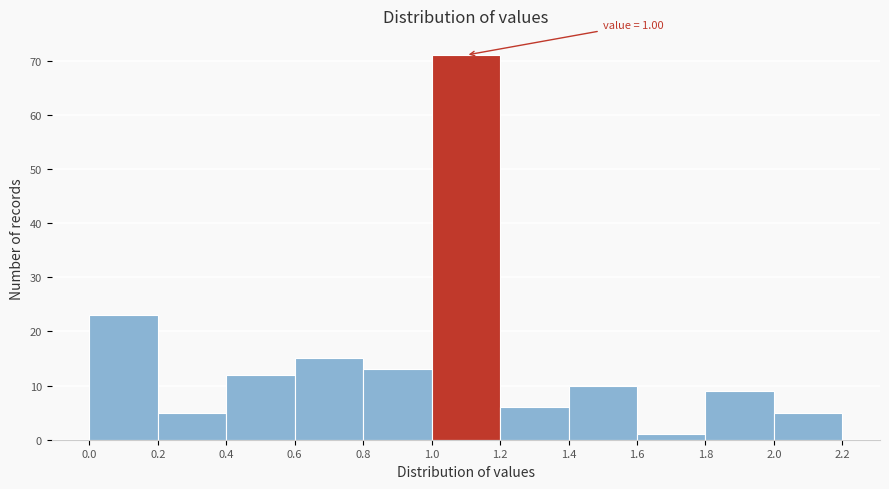

Which range on the x-axis has the tallest bar?

1.0 to 1.2